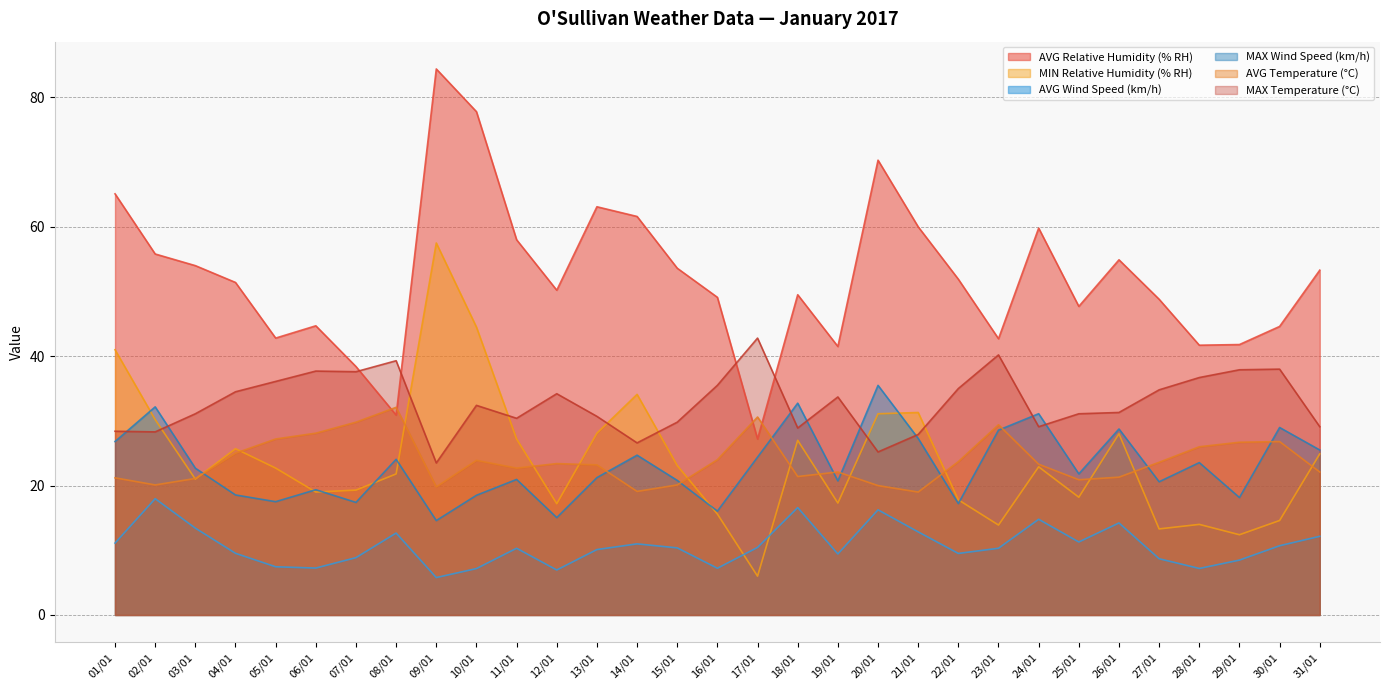

Does the chart display data point markers on the line(s)?

No